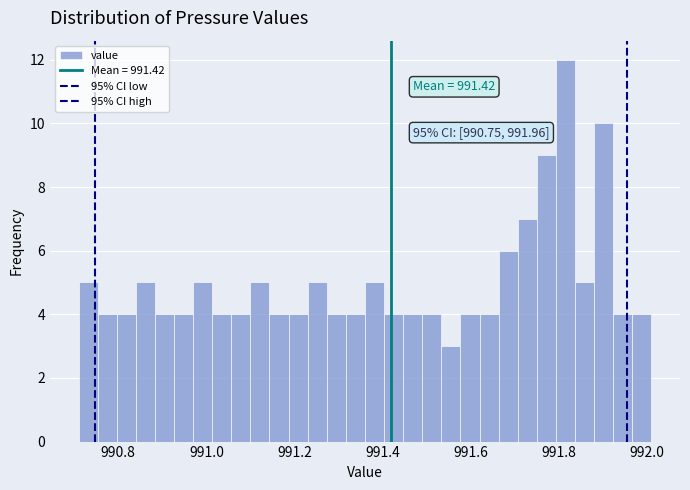

Read against the x-axis, roughly where is the centre of the tallest bar?

991.82